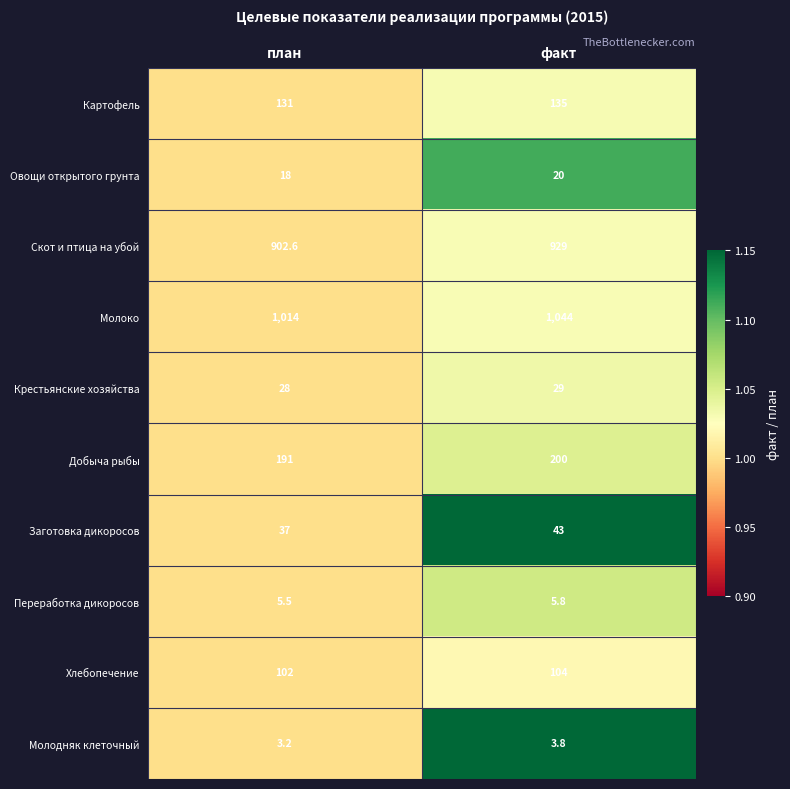

What is the maximum value shown in the chart?

1044.0